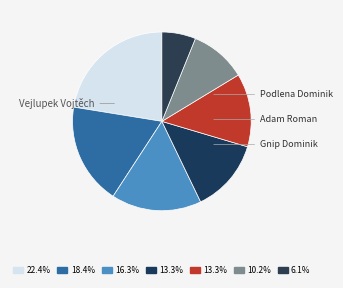

How many segments does this pie chart have?

7